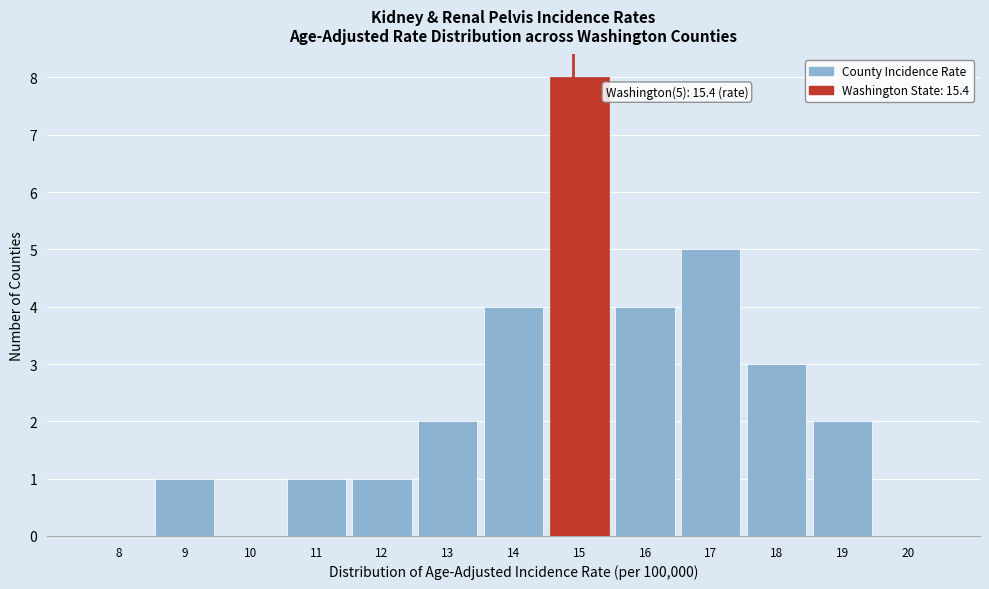

Reading right to left, extract all data points from this chart.

20=0	19=2	18=3	17=5	16=4	15=8	14=4	13=2	12=1	11=1	10=0	9=1	8=0